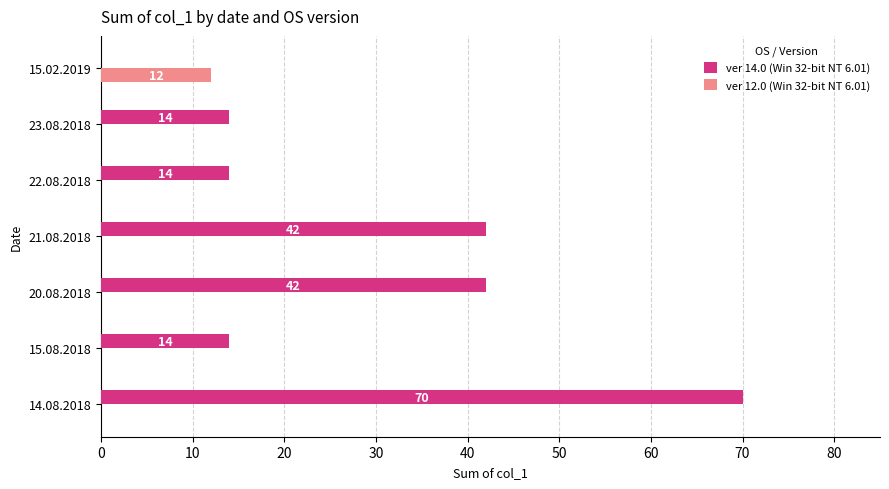

At which category is the sum across all series the highest?

14.08.2018